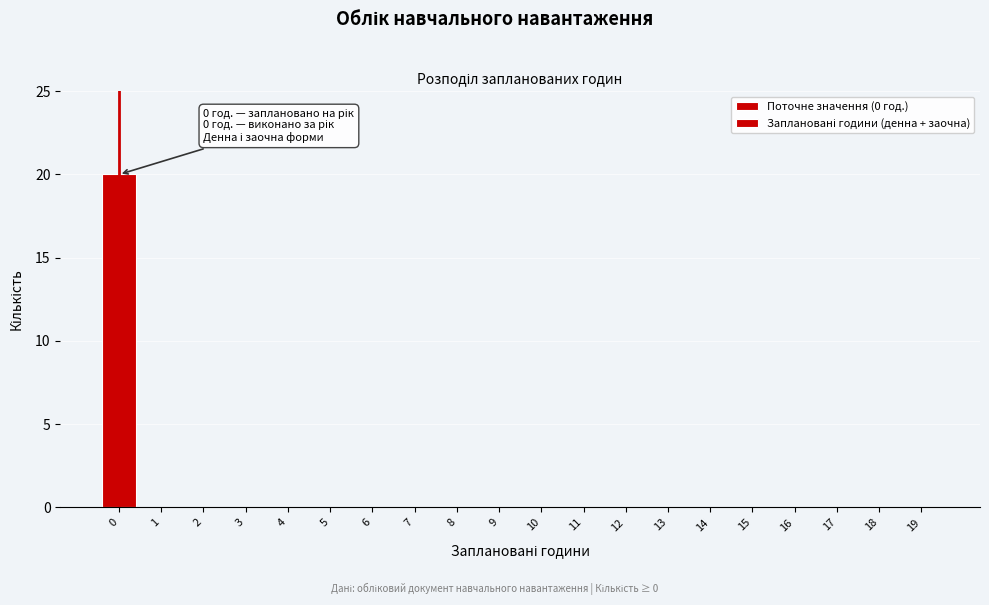

Reading right to left, what are all the values shown in this chart?

19=0	18=0	17=0	16=0	15=0	14=0	13=0	12=0	11=0	10=0	9=0	8=0	7=0	6=0	5=0	4=0	3=0	2=0	1=0	0=20